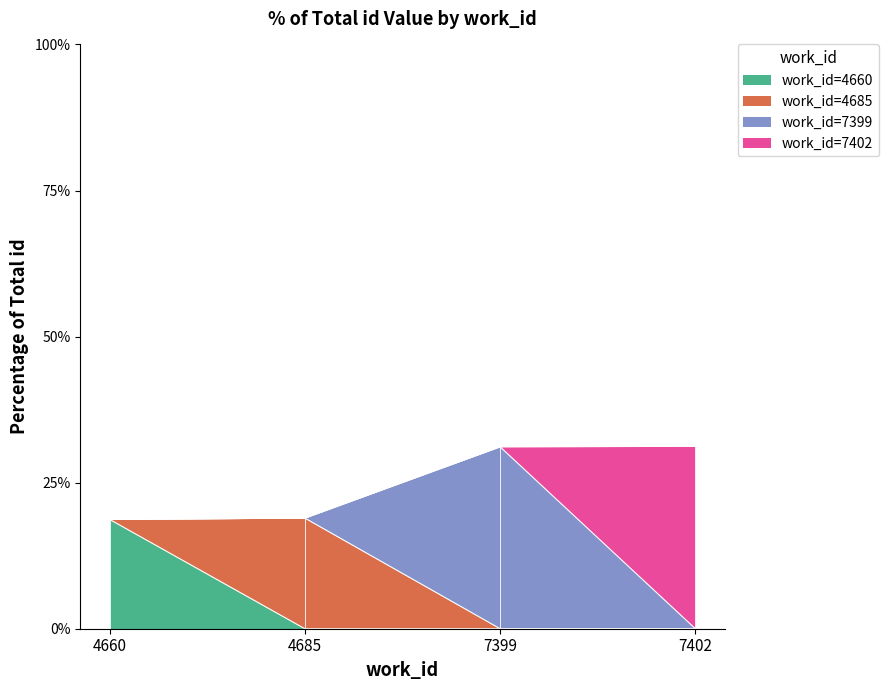

Rank the categories by value from highest to lowest.

7402, 7399, 4685, 4660